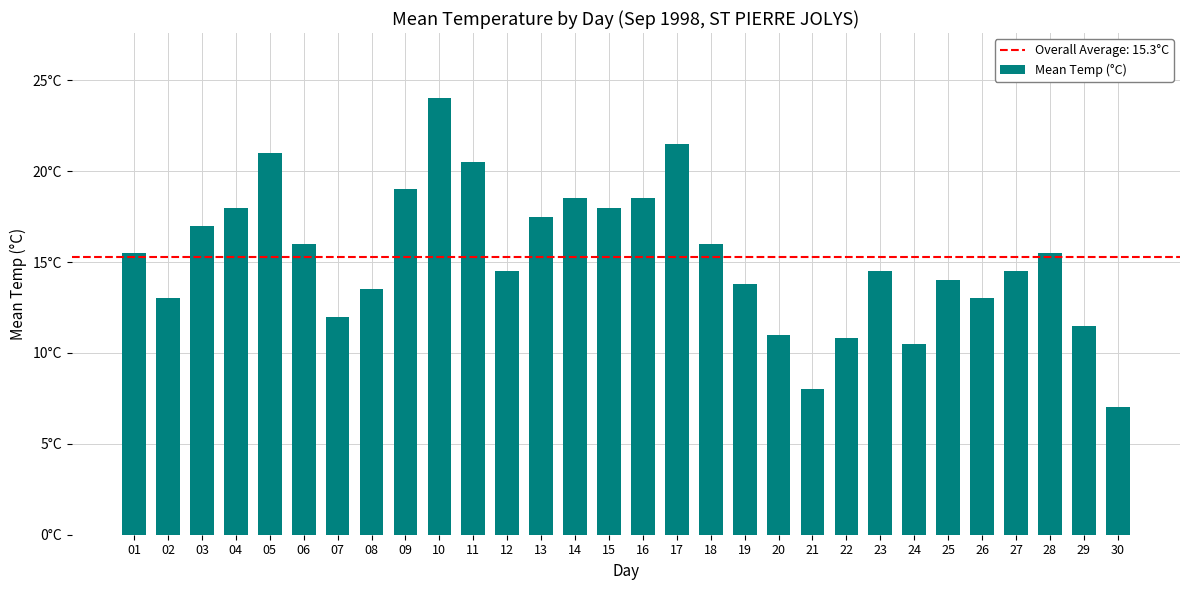

What is the difference between the maximum and minimum values?

17.0